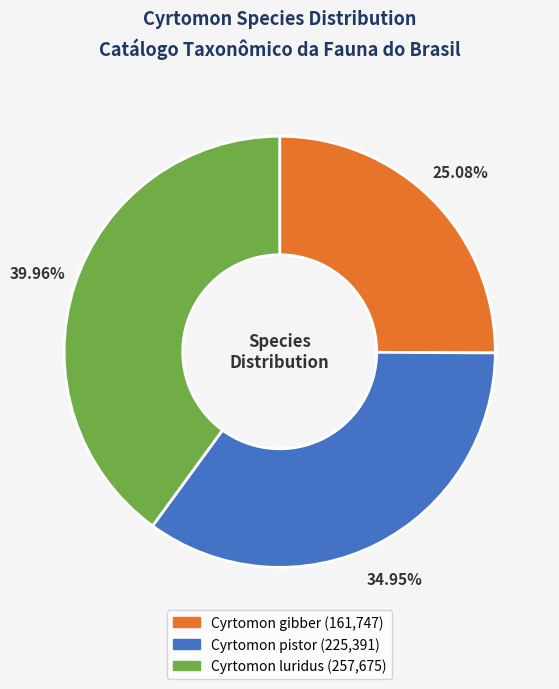

Is there a majority slice in this chart?

No